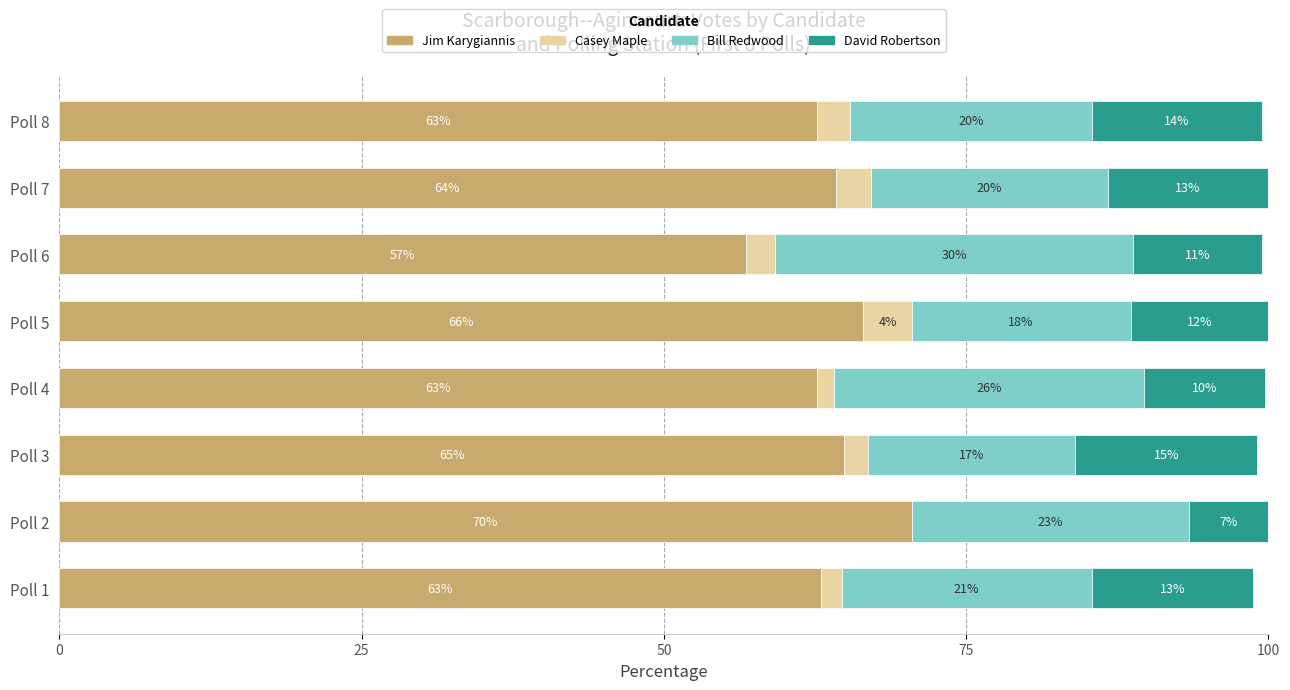

What are all the series names shown in the legend?

Jim Karygiannis, Casey Maple, Bill Redwood, David Robertson